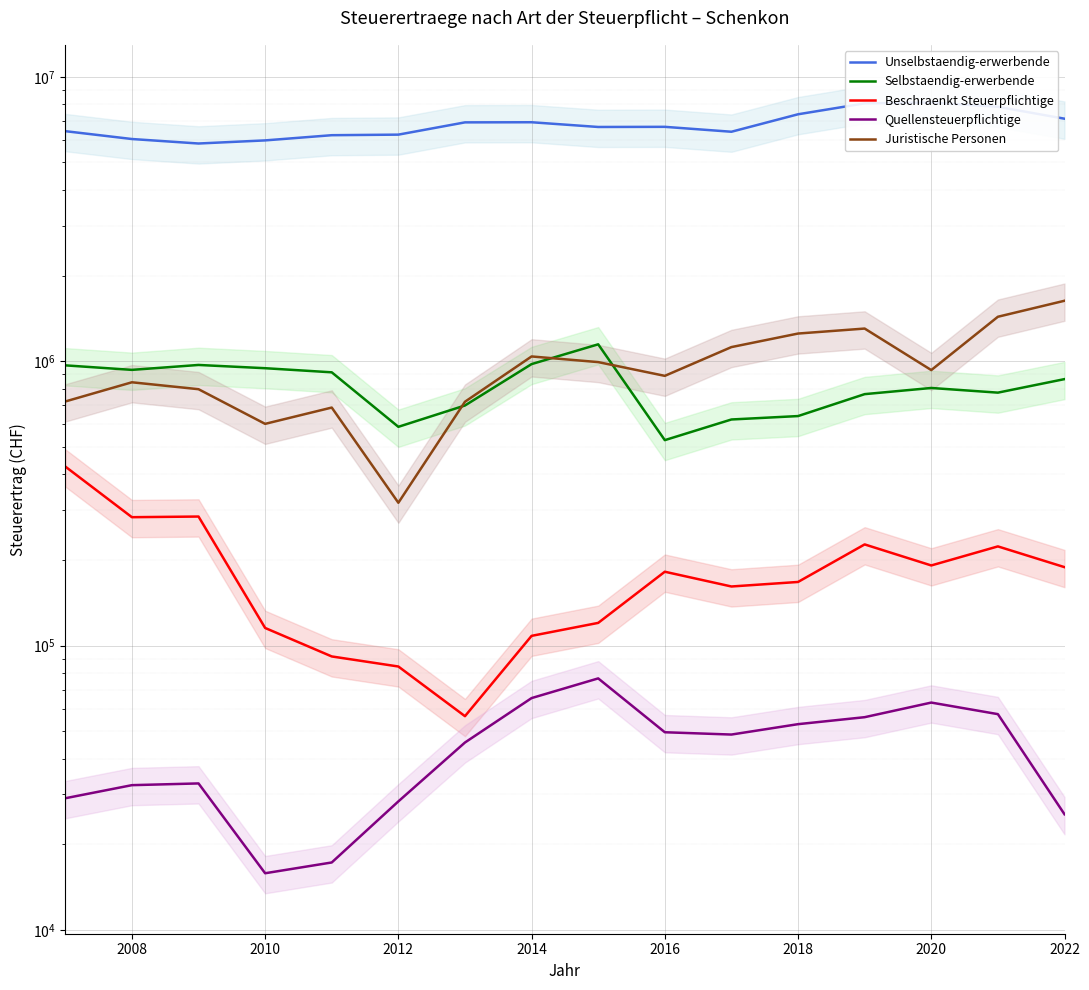

What are all the series names shown in the legend?

Unselbstaendig-erwerbende, Selbstaendig-erwerbende, Beschraenkt Steuerpflichtige, Quellensteuerpflichtige, Juristische Personen